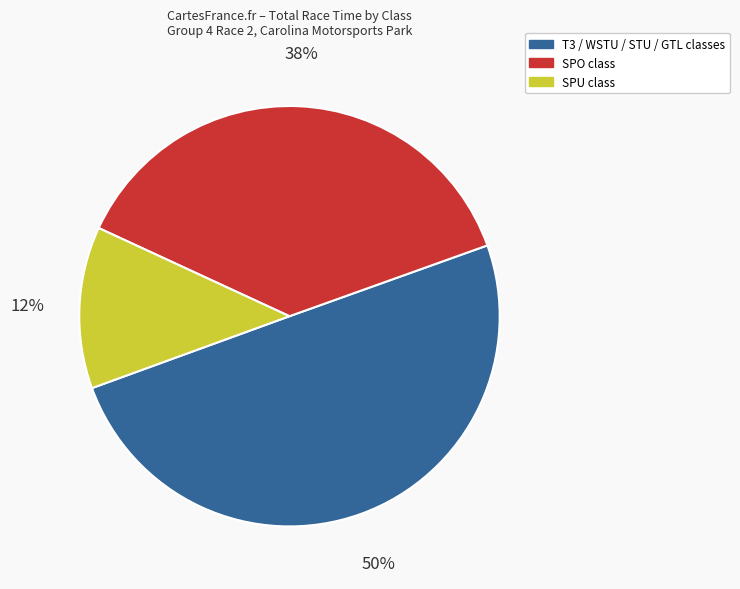

To the nearest percent, what is the average slice percentage?

33%